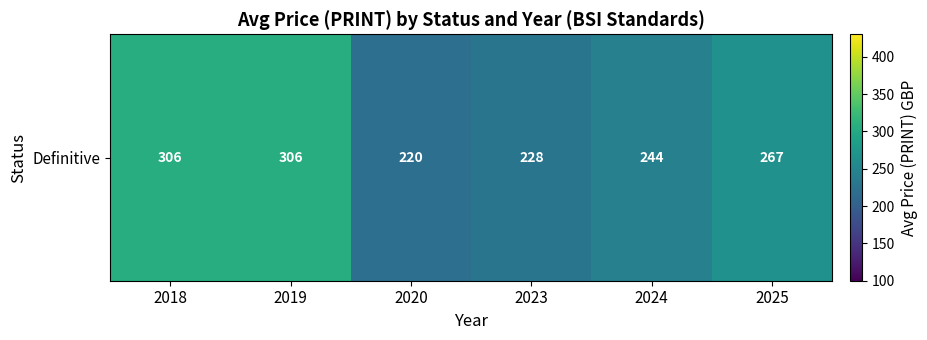

What is the sum of all values?

1570.7